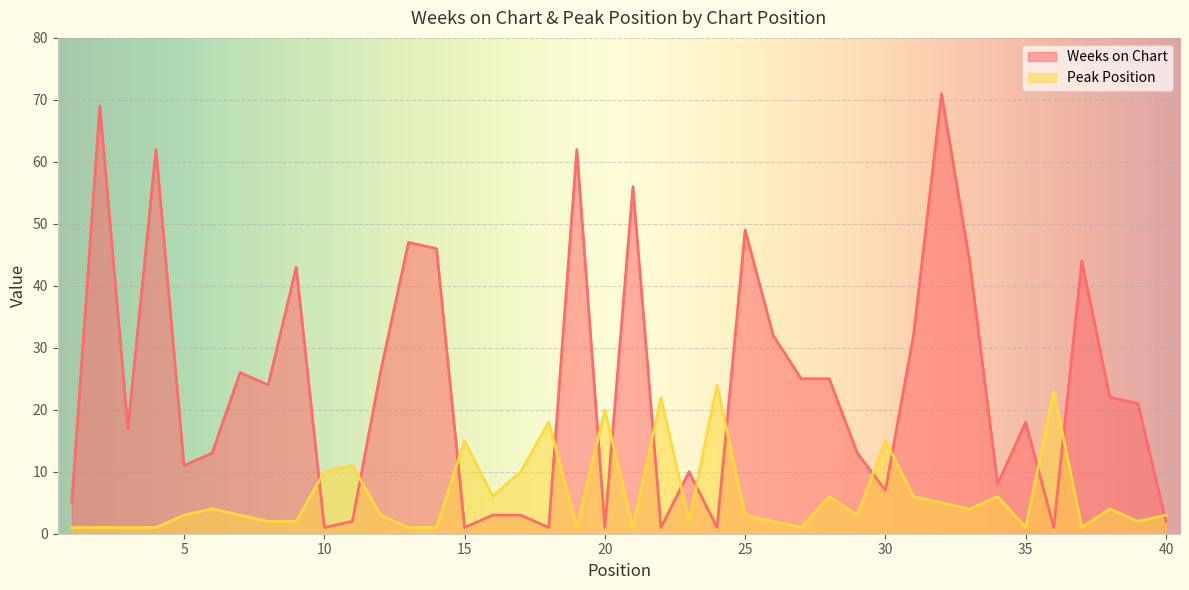

How many data points in Peak Position are above 3?

18